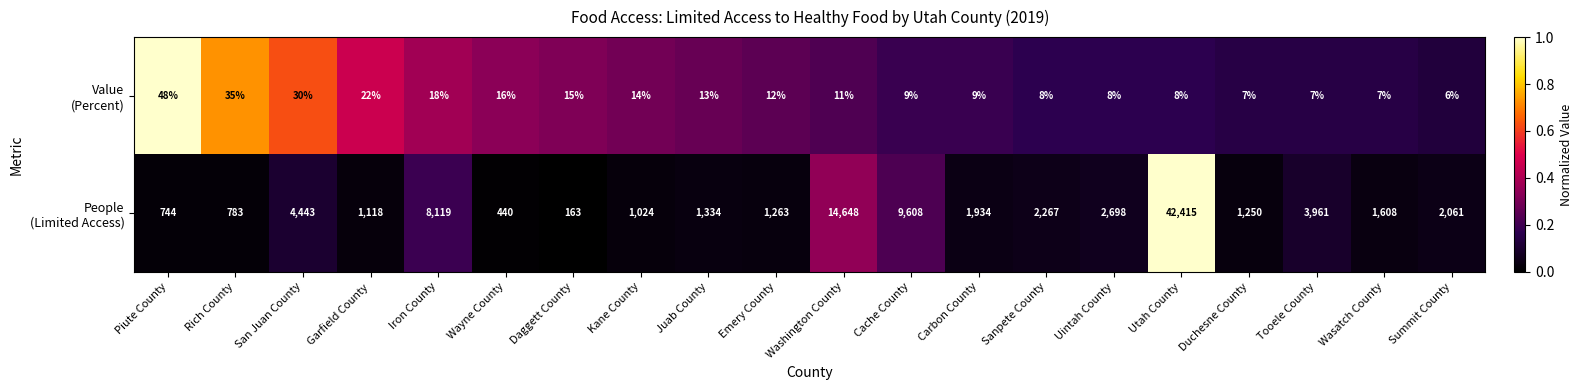

What is the total value across all series at Emery County?

1275